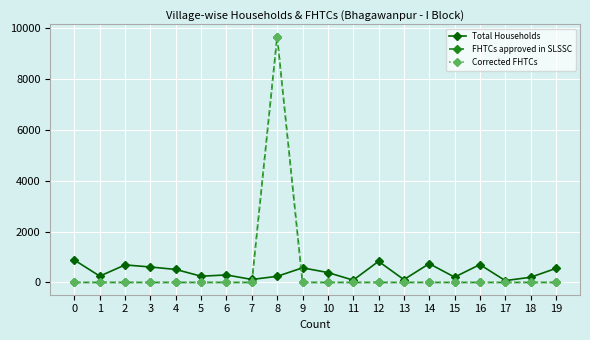

Does the chart have visible grid lines?

Yes